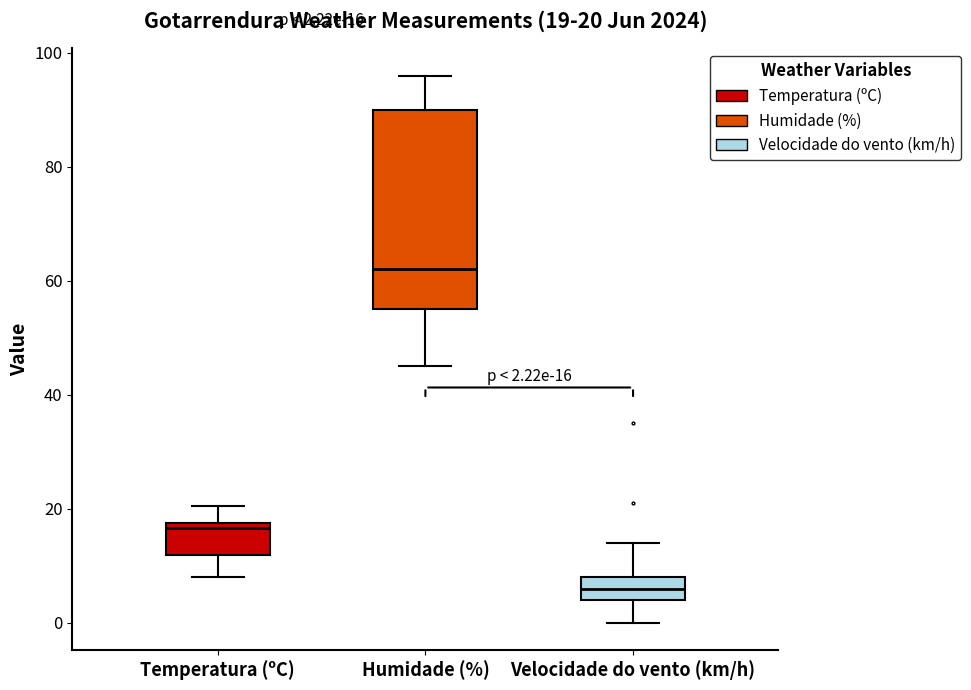

Which box's median line is the highest?

Humidade (%)